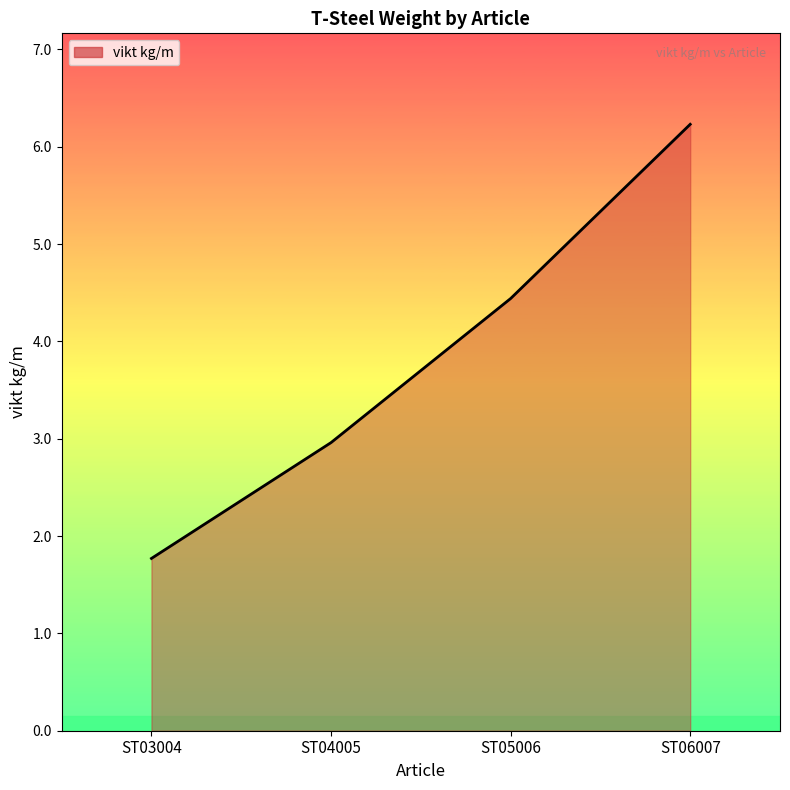

What is the difference between the maximum and second lowest values?

3.3